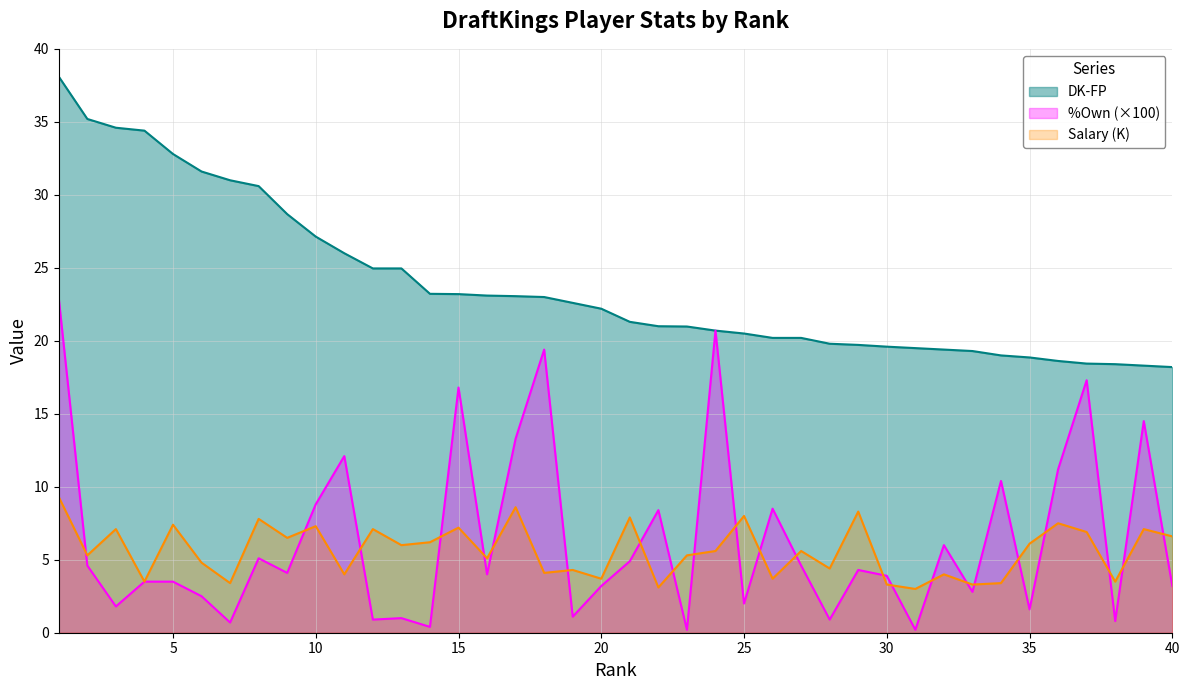

At which category does the chart reach its peak across all series?

1